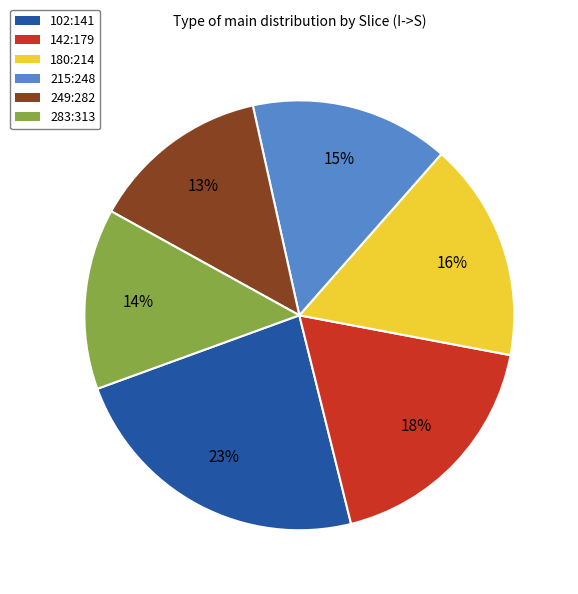

To the nearest percent, what portion does 249:282 represent?

13%